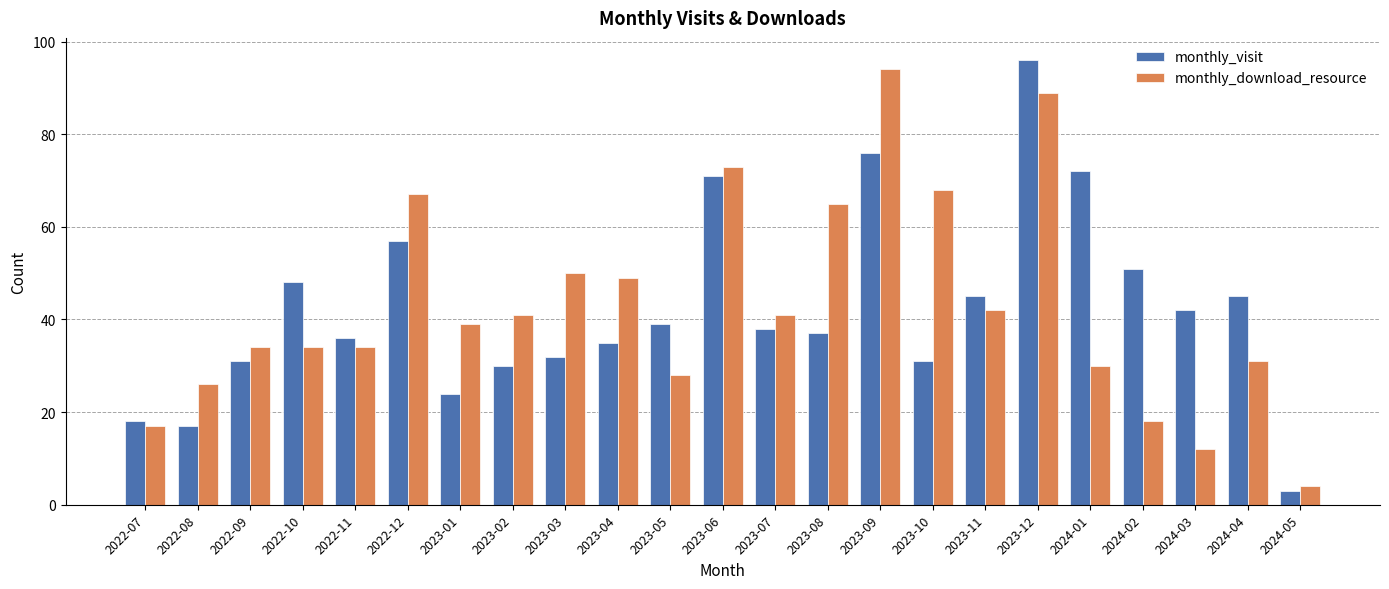

At 2024-01, list the series in order from largest to smallest.

monthly_visit, monthly_download_resource